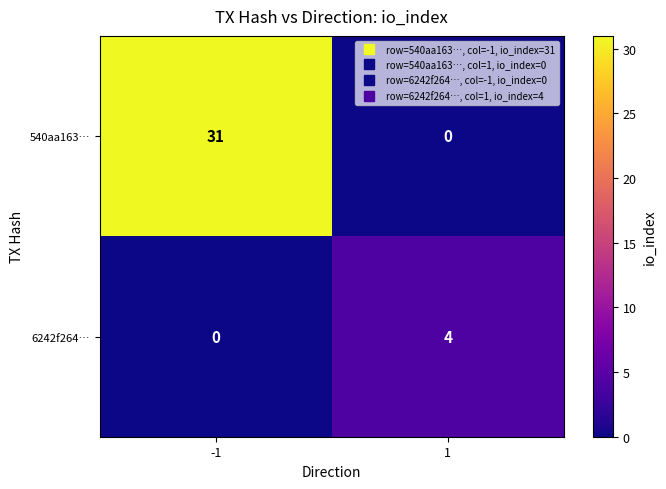

Read the 6242f264… value at 1.

4